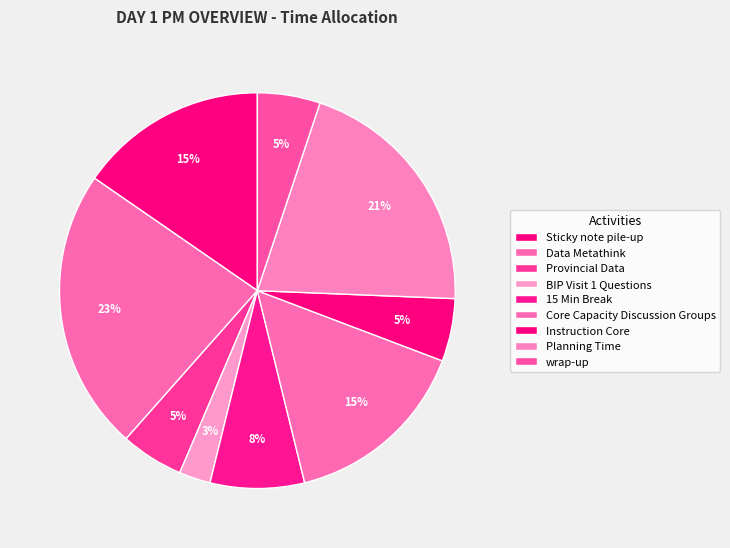

How many segments does this pie chart have?

9